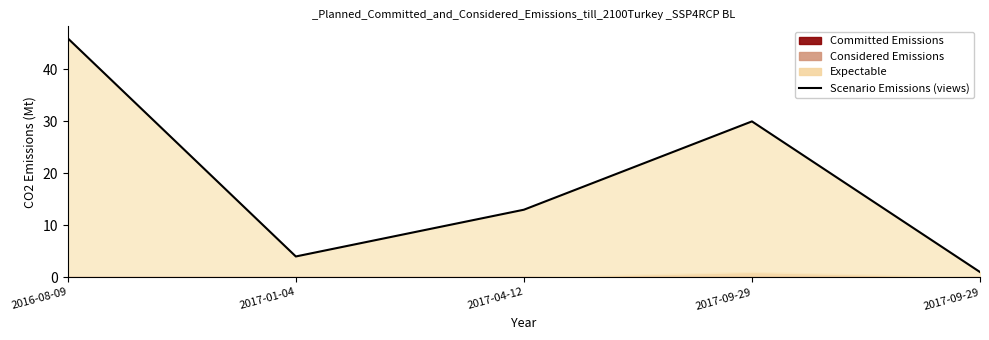

List the labels in order of value, largest first.

2016-08-09, 2017-09-29, 2017-04-12, 2017-01-04, 2017-09-29